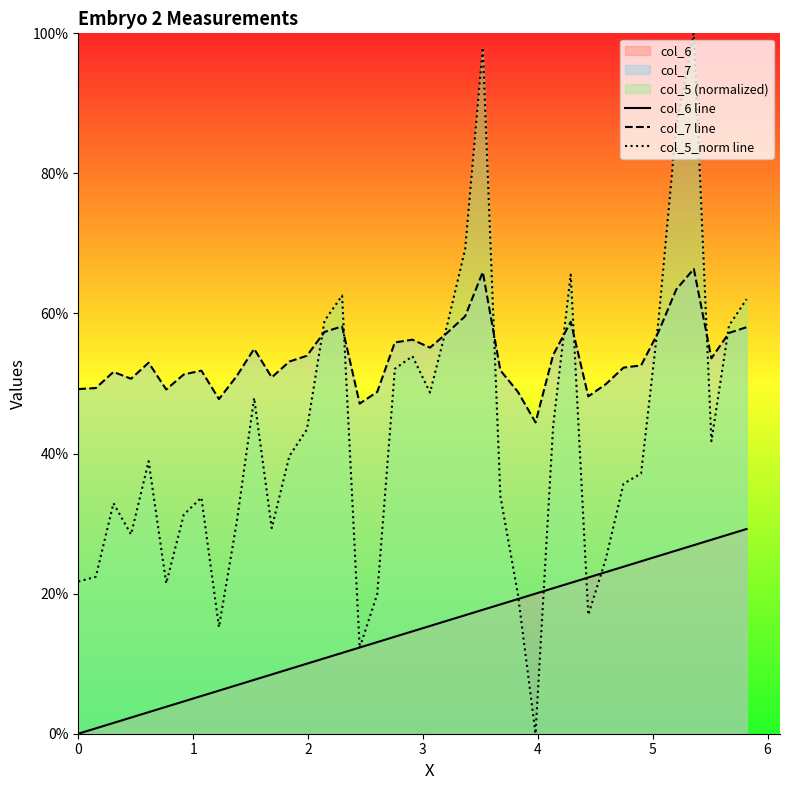

Rank the series at 0 from lowest to highest value.

col_6 line, col_5_norm line, col_7 line